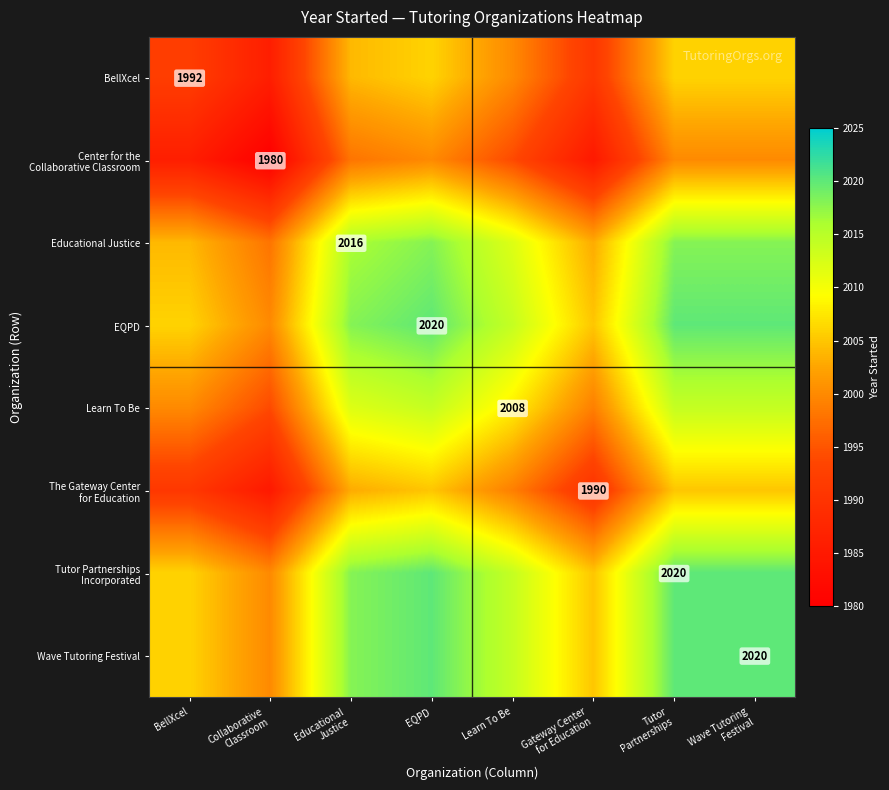

Where is BellXcel nearest to the value 1996?

BellXcel